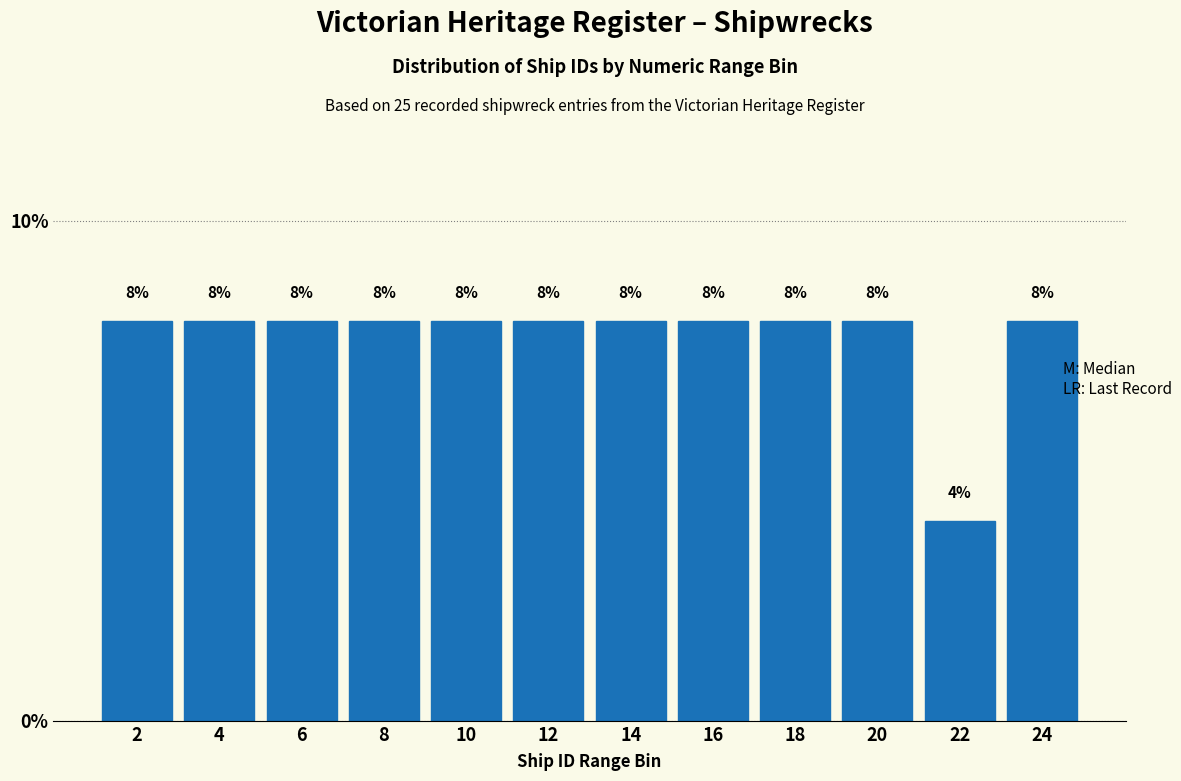

Reading left to right, list all the values displayed in this chart.

8	8	8	8	8	8	8	8	8	8	4	8